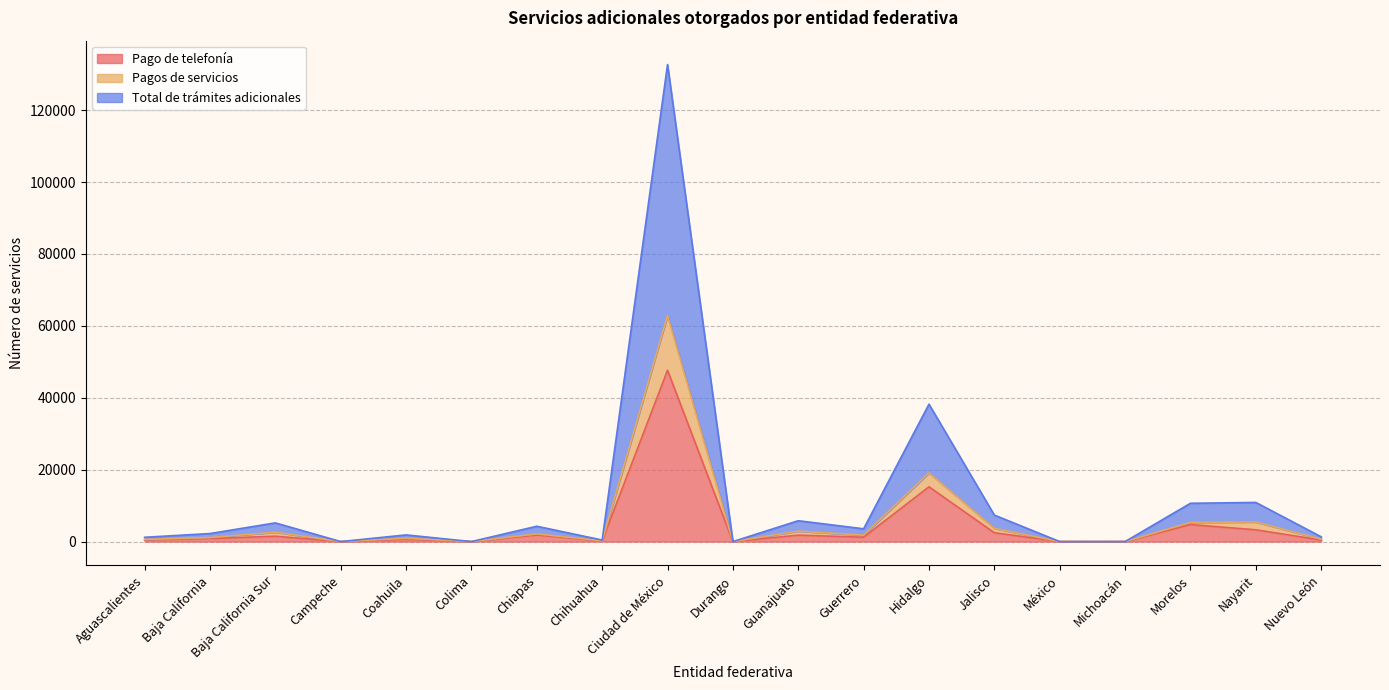

How many categories are shown in the chart?

19